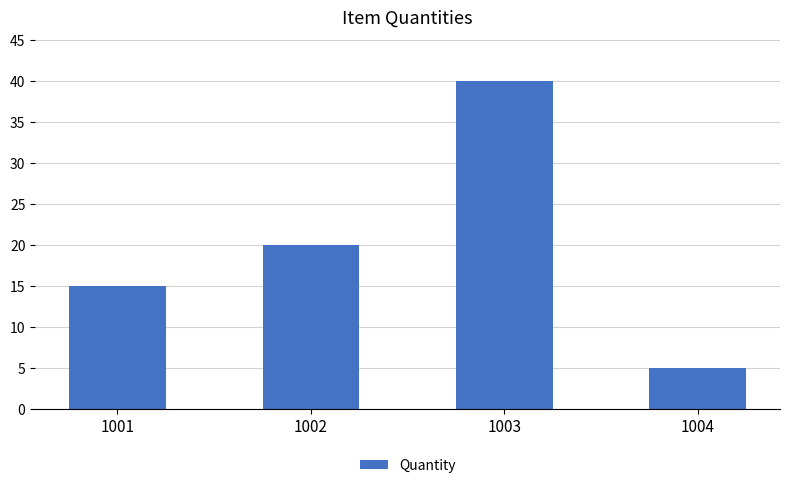

What is the smallest value displayed?

5